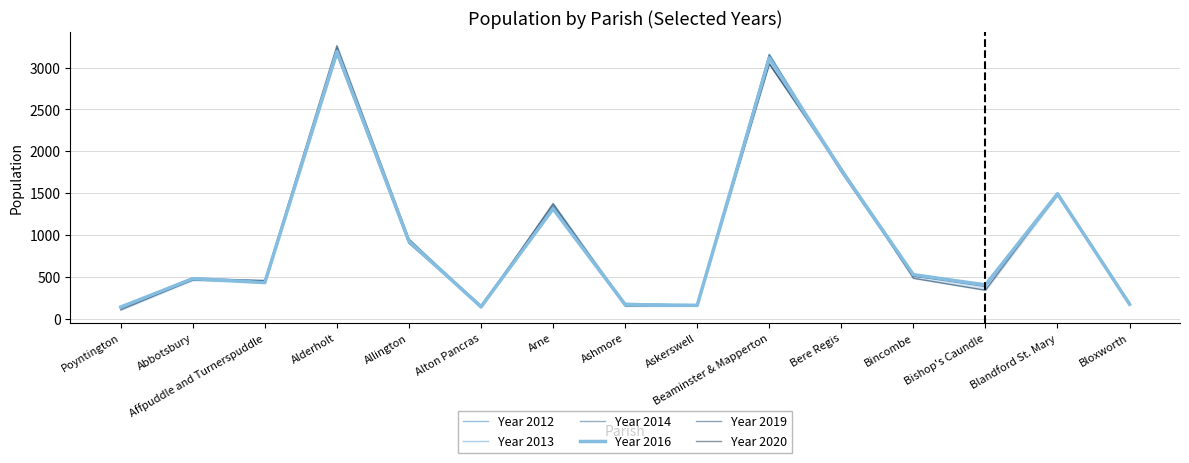

How many lines are shown in the chart?

6